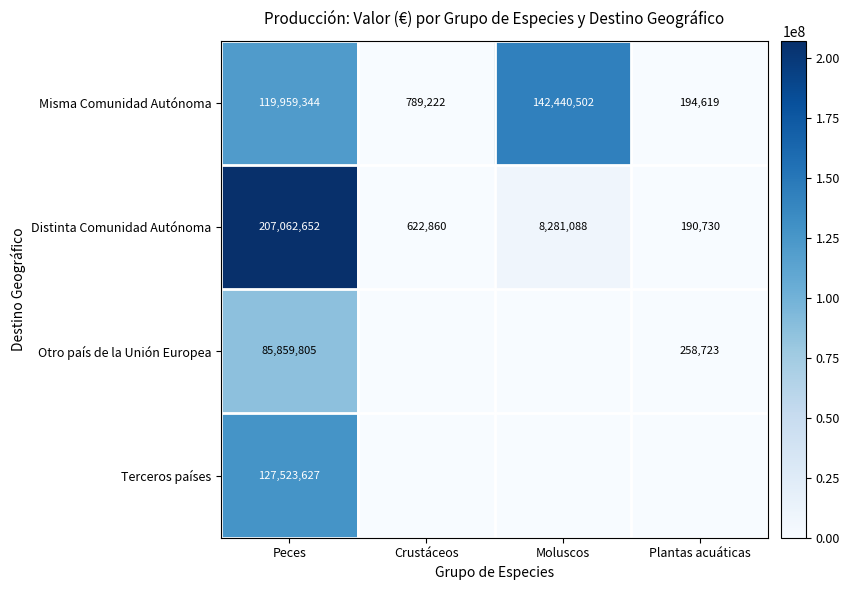

Read the Misma Comunidad Autónoma value at Moluscos.

142440502